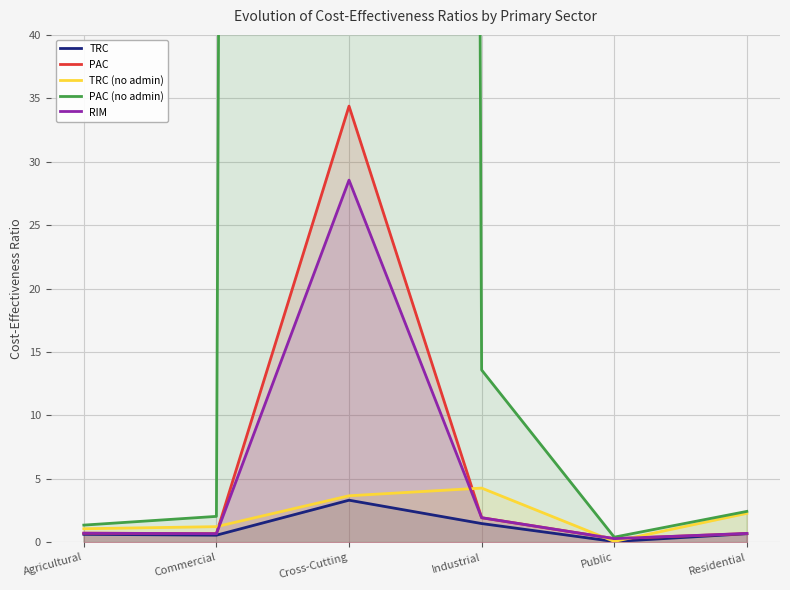

What is the highest value of the PAC (no admin) series?

2388.1